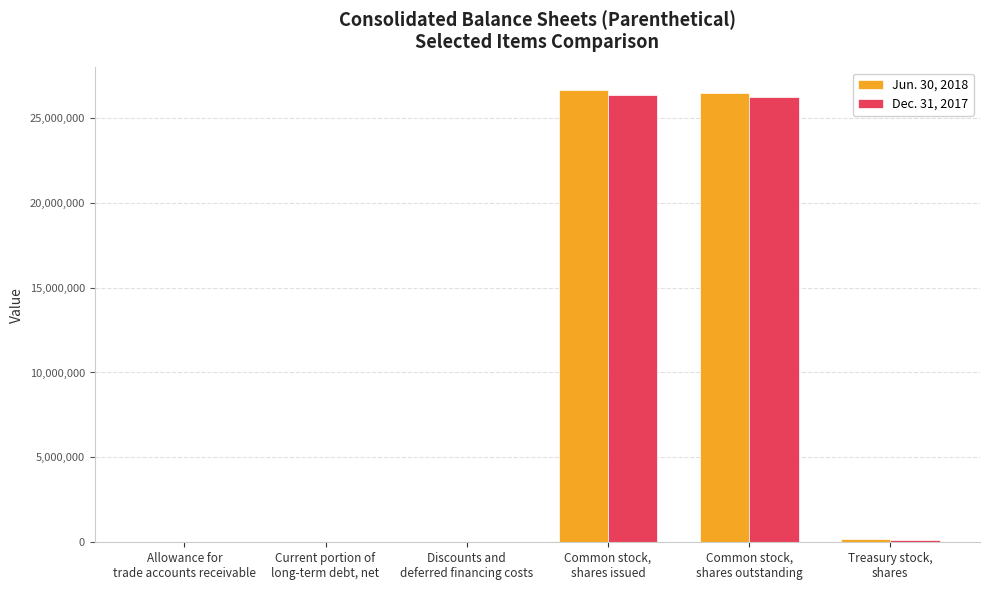

What is the label of the 5th bar from the left?

Common stock,
shares outstanding